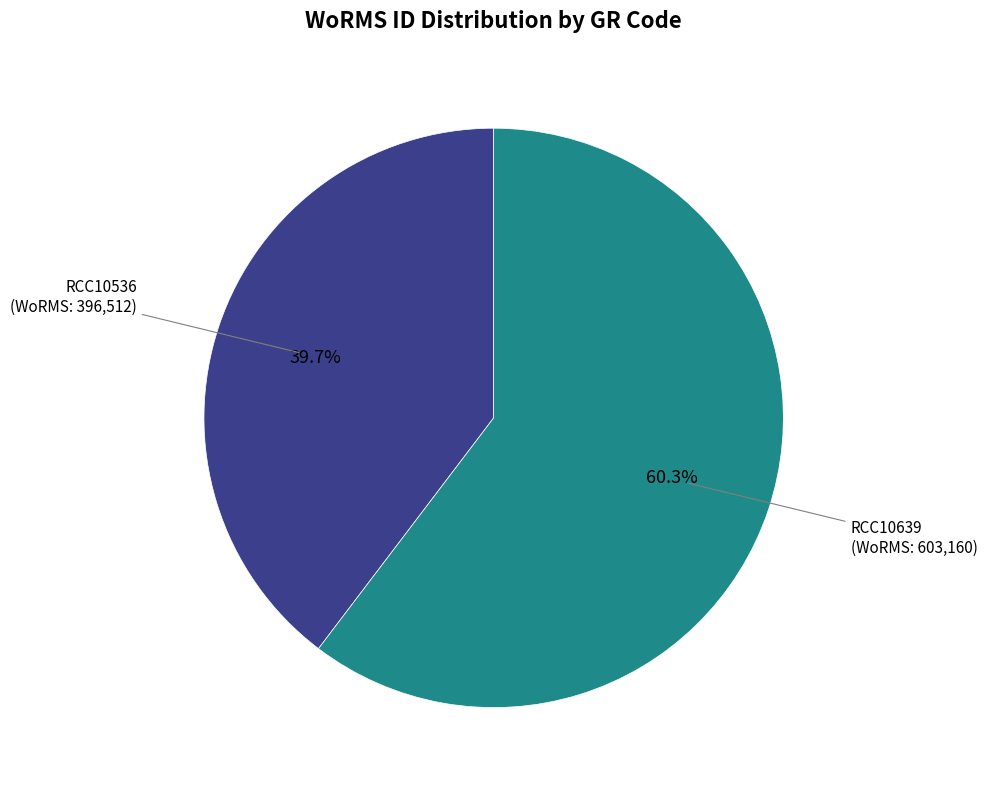

Is there a majority slice in this chart?

Yes